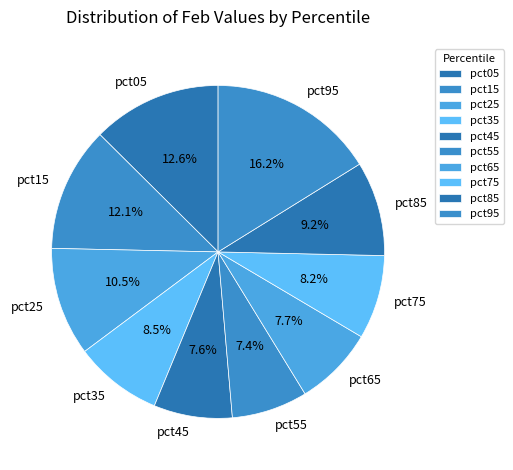

What is the largest slice in the pie chart?

pct95